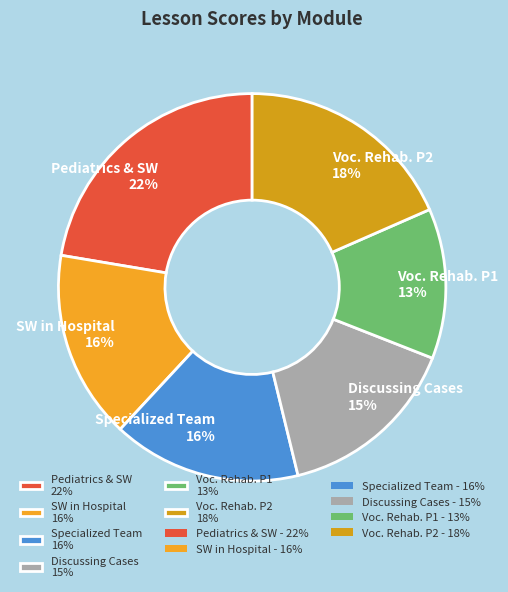

What is the ratio of the value at Discussing Cases 15% to the value at Voc. Rehab. P1 13%?

1.2